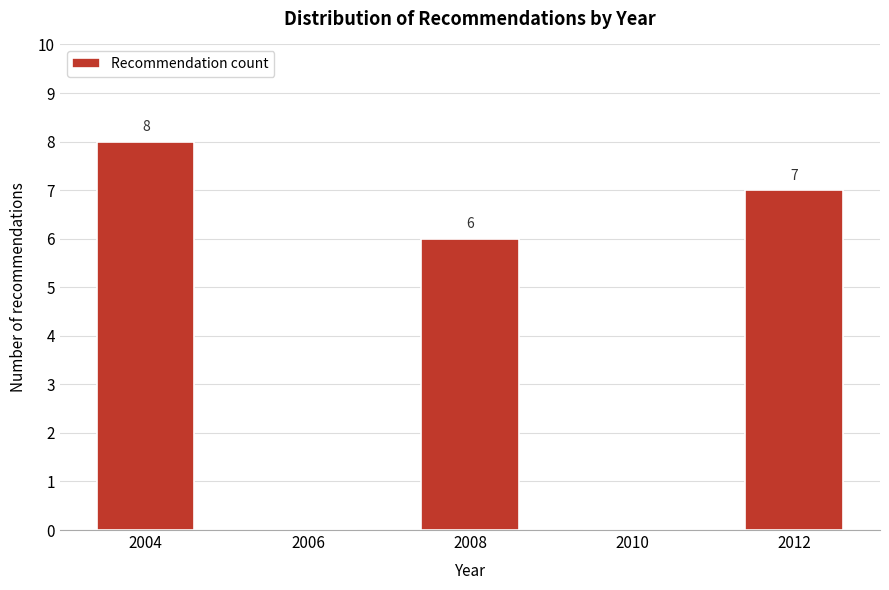

Reading right to left, what are all the values shown in this chart?

2012=7	2010=0	2008=6	2006=0	2004=8